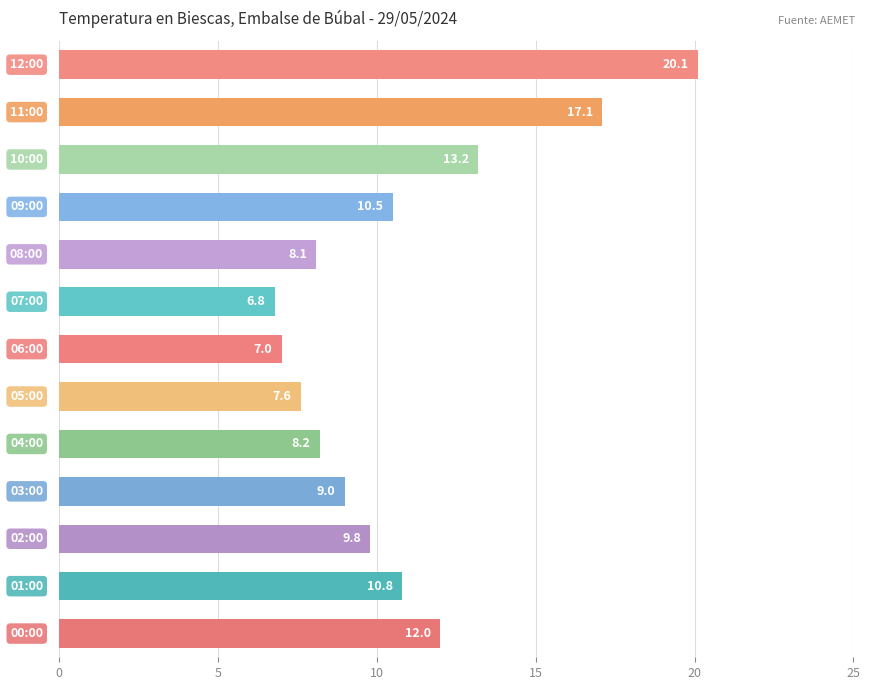

What is the minimum value shown in the chart?

6.8